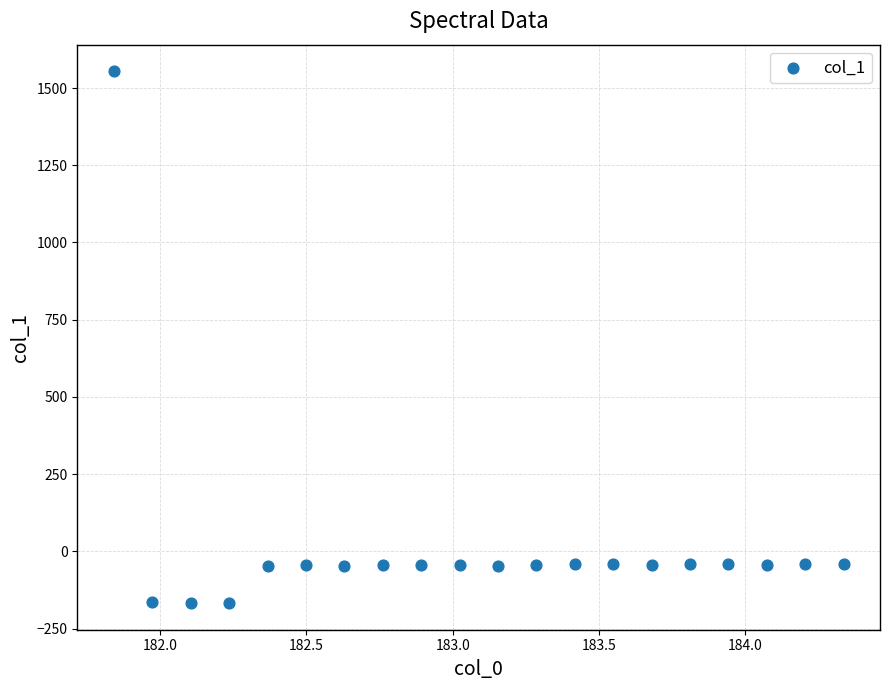

What is the range of Y values (max minus min)?

1721.6